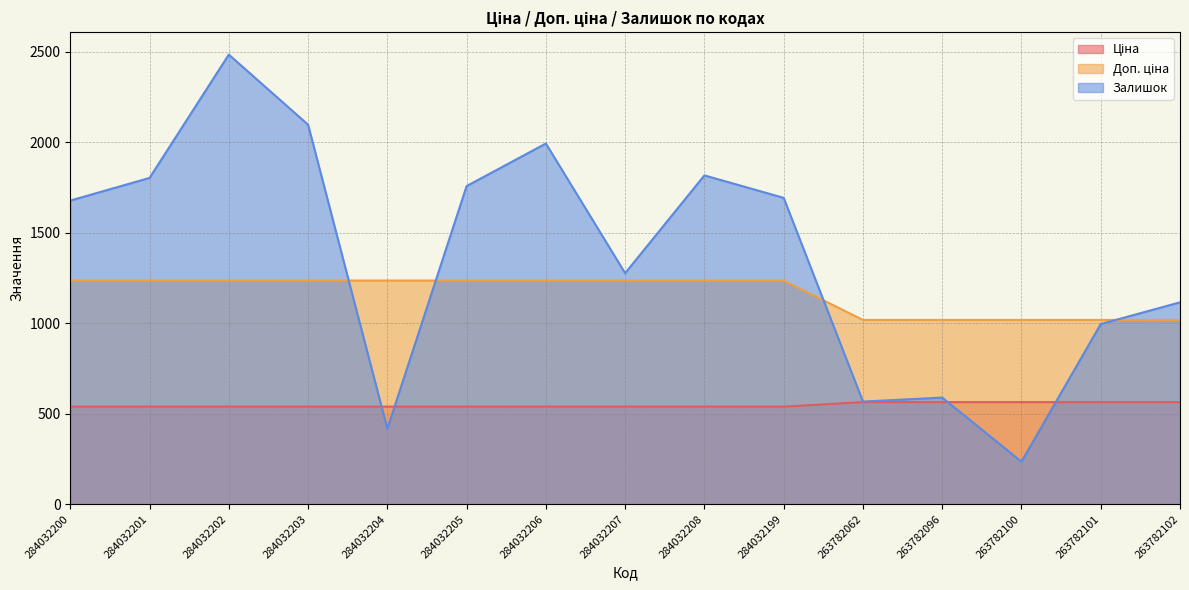

Between 284032201 and 284032207, which is larger?

284032201